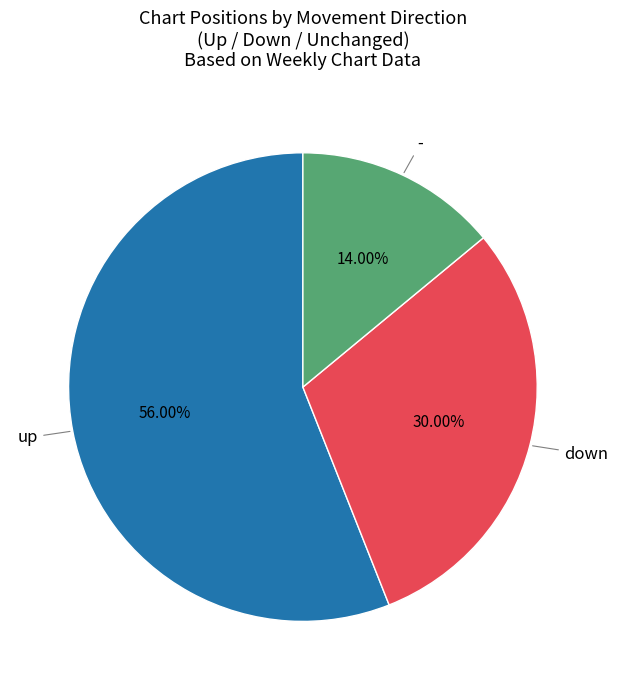

Count the number of slices in the pie.

3